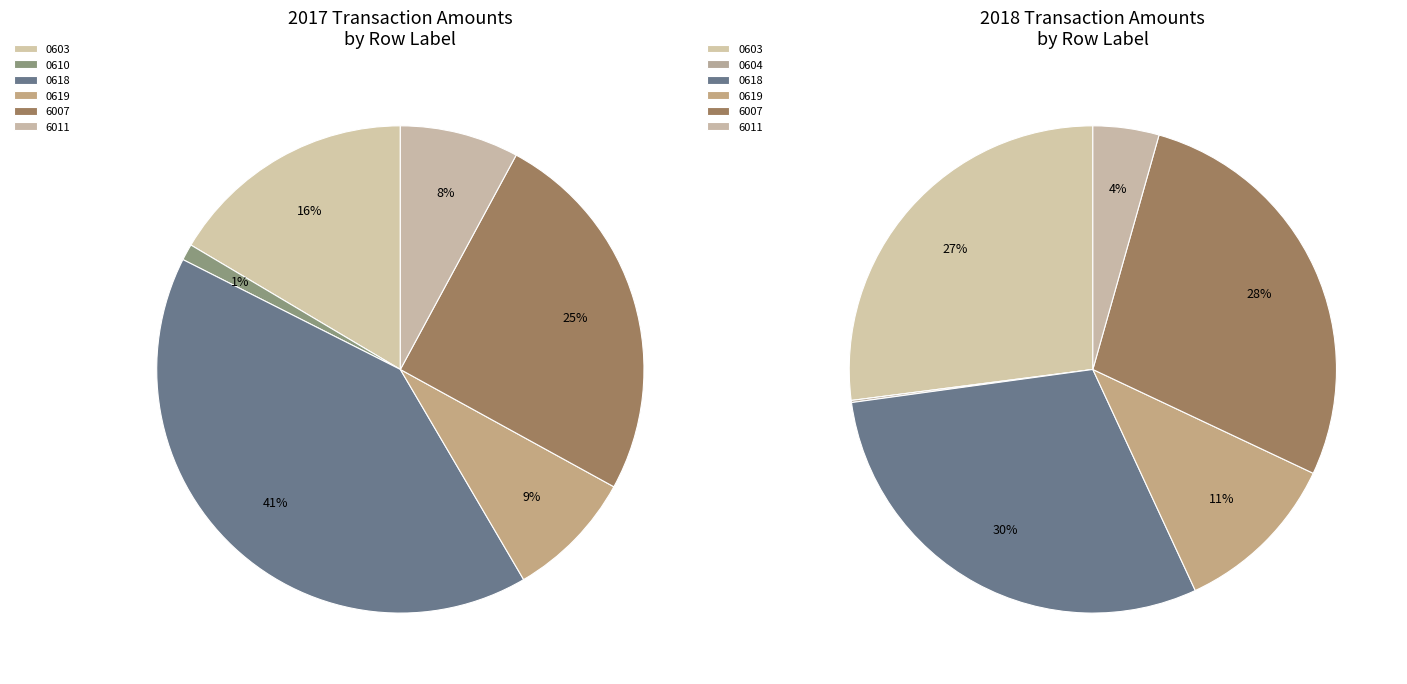

Between 3 and 4, which is larger?

3